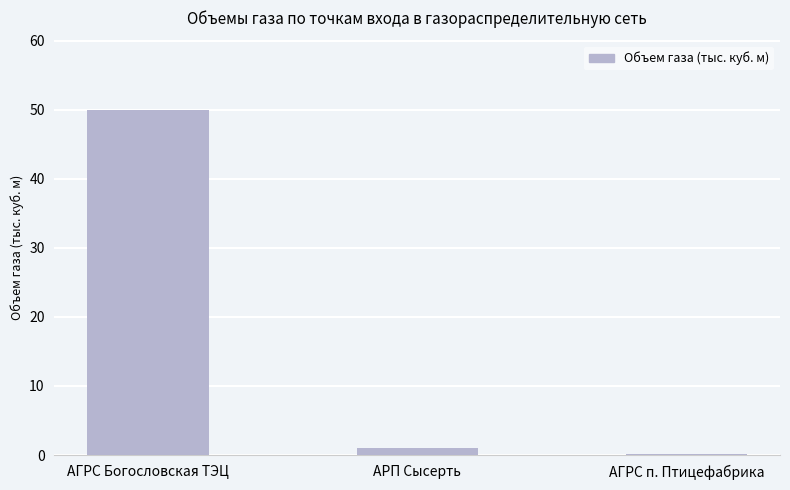

Reading left to right, transcribe all the data shown in this chart.

АГРС Богословская ТЭЦ=50.0	АРП Сысерть=1.0	АГРС п. Птицефабрика=0.1